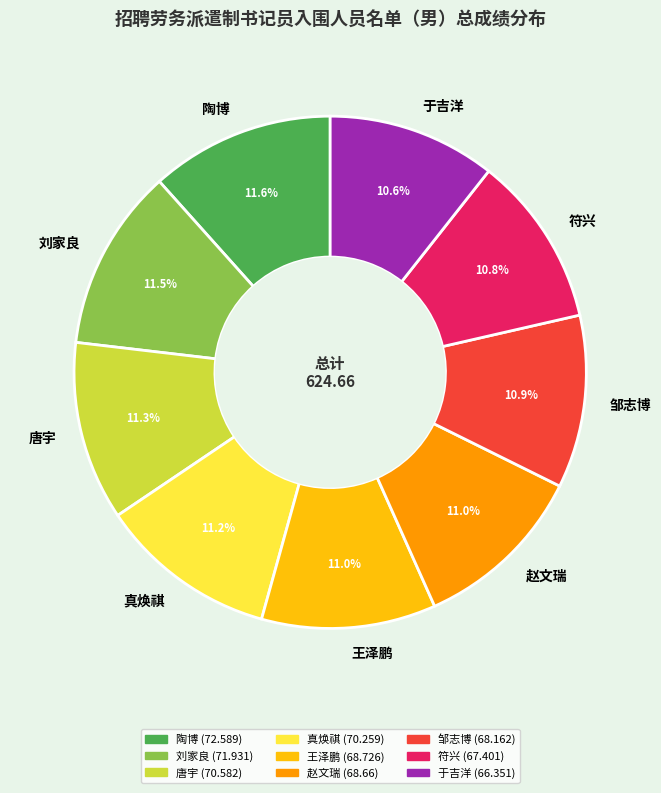

Is there any slice that represents more than half of the pie?

No